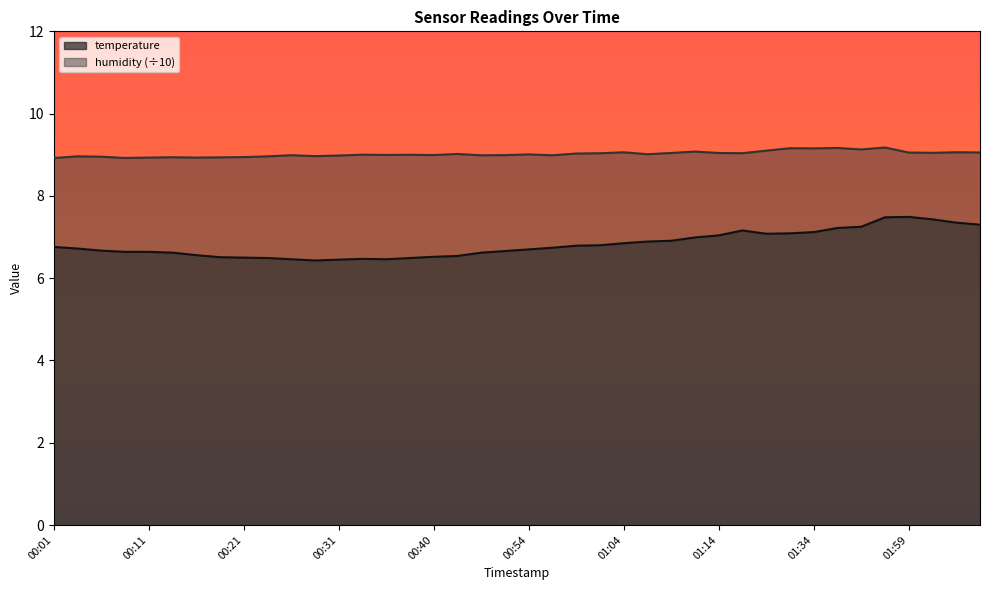

The humidity series shows 9.0 at 00:43. True or false?

True